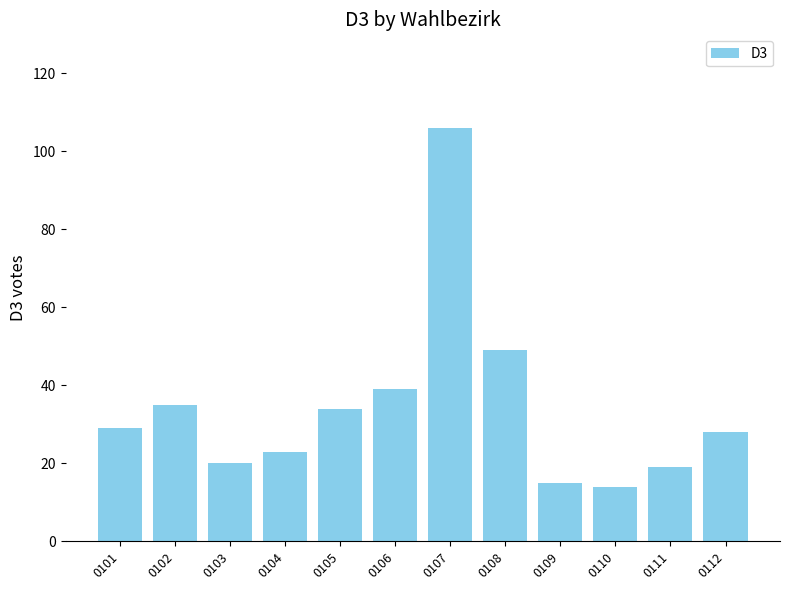

The value at 0108 is 49. True or false?

True